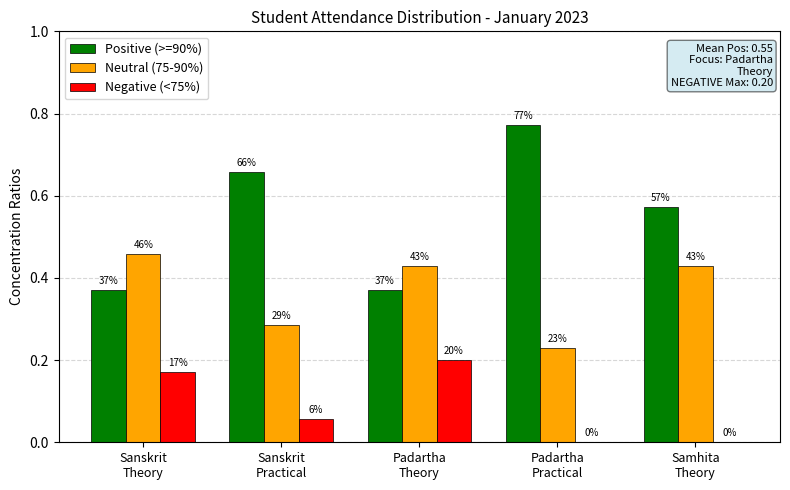

Is it true that Neutral (75-90%) equals 0.6 at Samhita
Theory?

False